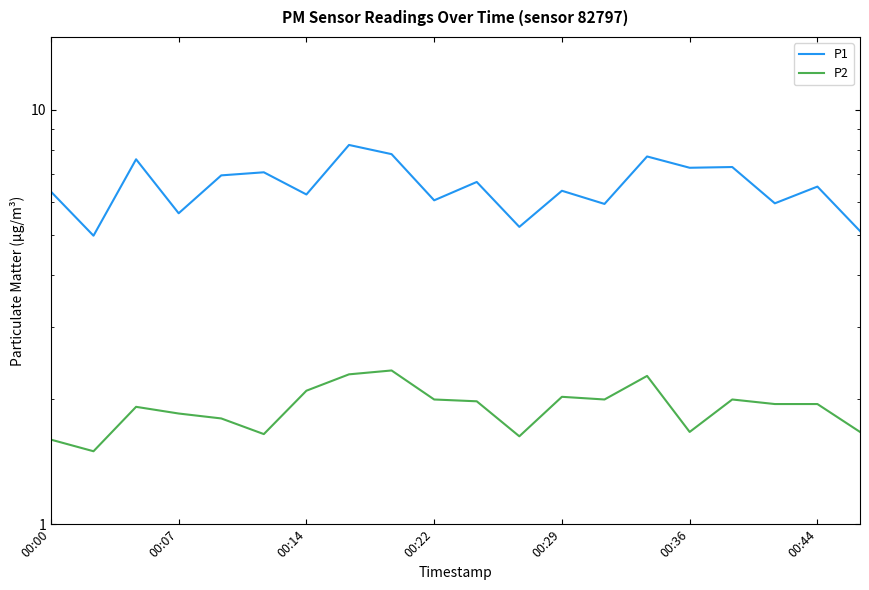

Reading right to left, extract all data points from this chart.

P1: 5.1	6.5	6.0	7.3	7.2	7.7	5.9	6.4	5.2	6.7	6.0	7.8	8.2	6.2	7.1	7.0	5.6	7.6	5.0	6.3
P2: 1.7	1.9	1.9	2.0	1.7	2.3	2.0	2.0	1.6	2.0	2.0	2.4	2.3	2.1	1.6	1.8	1.9	1.9	1.5	1.6